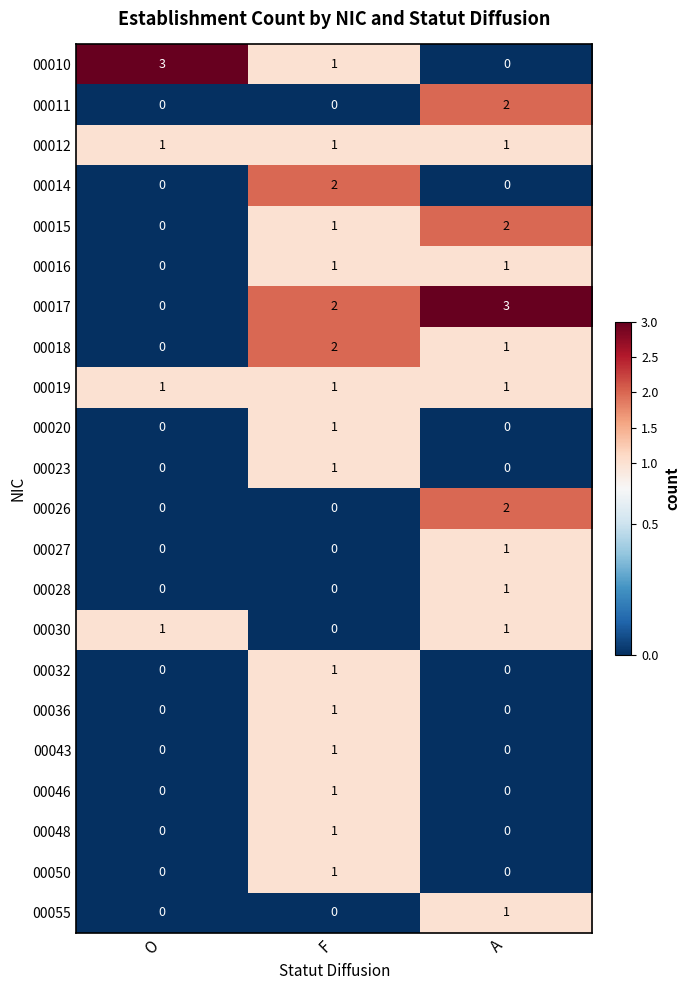

What is the sum of all 00015 values?

3